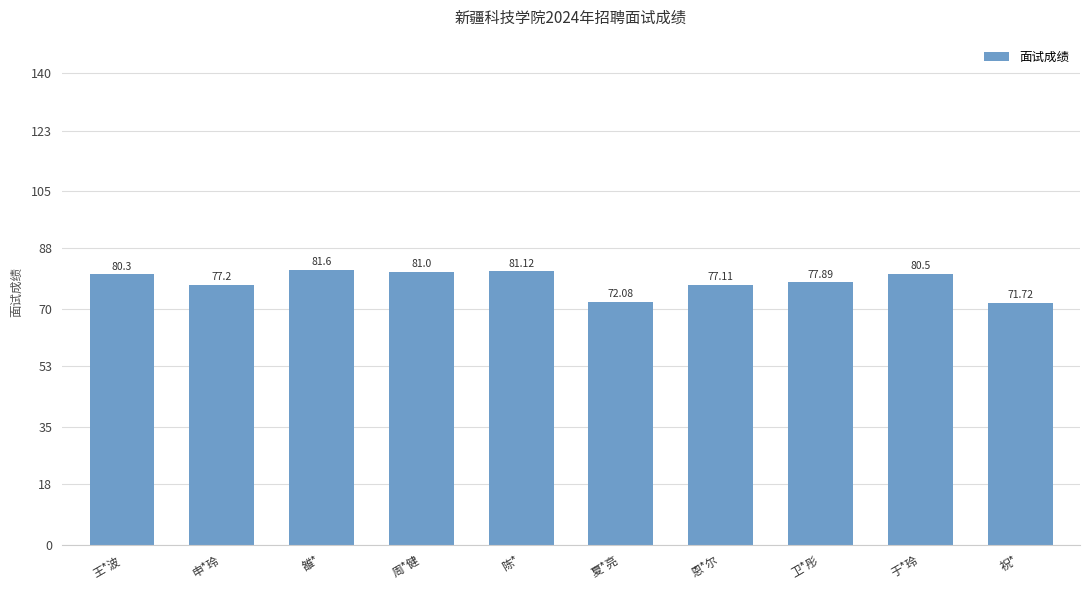

How many data points are above 80?

5